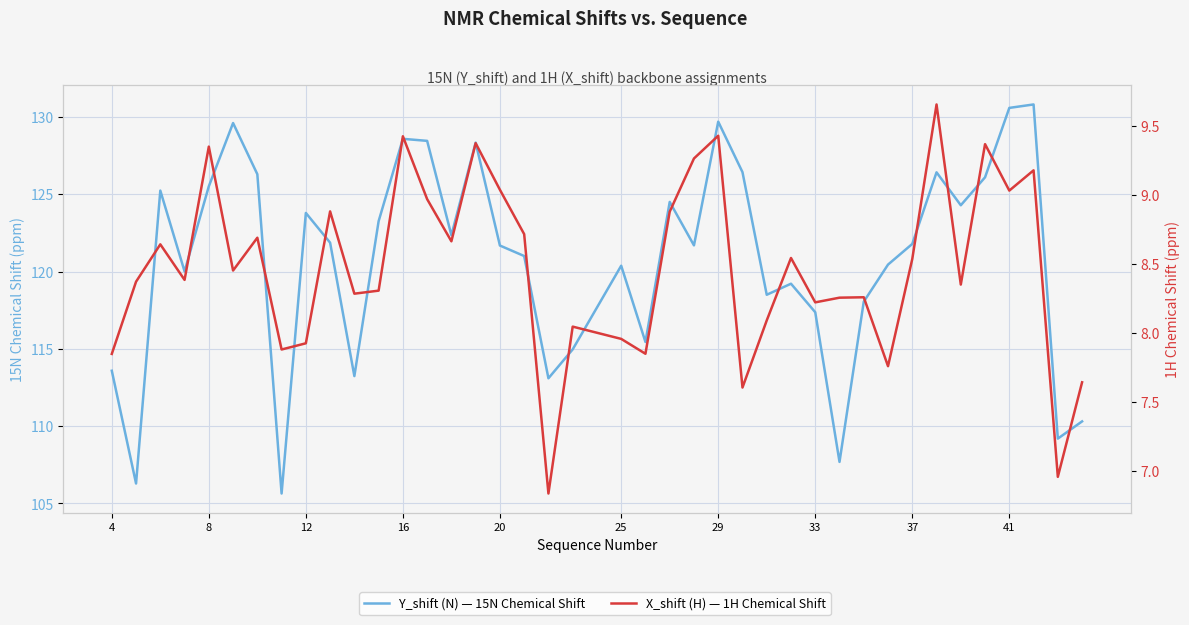

True or false: X_shift (H) — 1H Chemical Shift and Y_shift (N) — 15N Chemical Shift cross at least once.

False